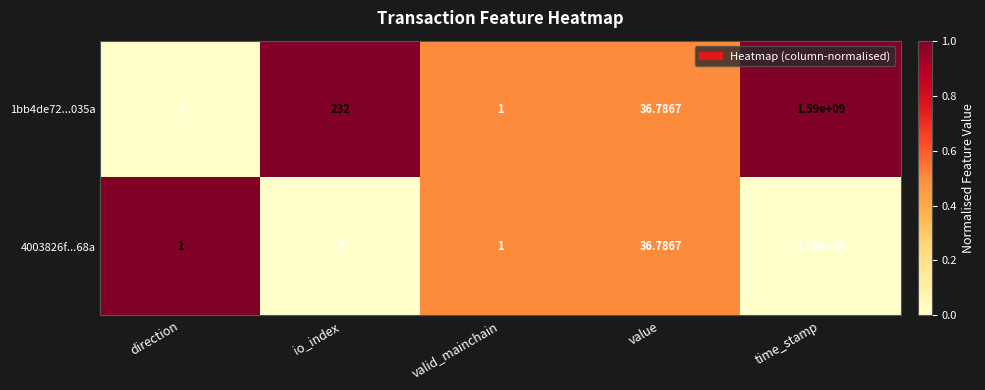

At which category is the sum across all series the highest?

time_stamp